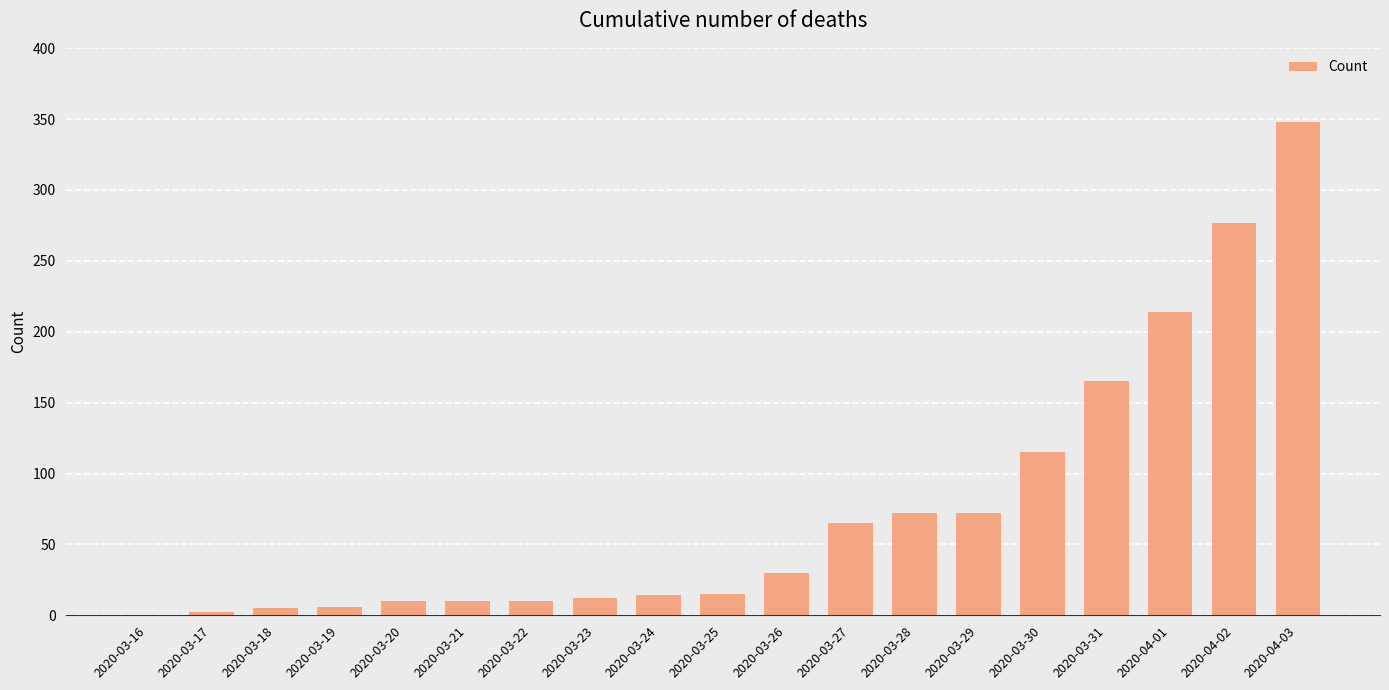

What is the sum of all values?

1442